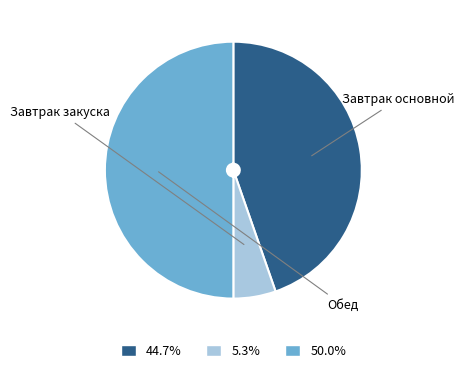

Is 5.3% the majority of the pie?

No